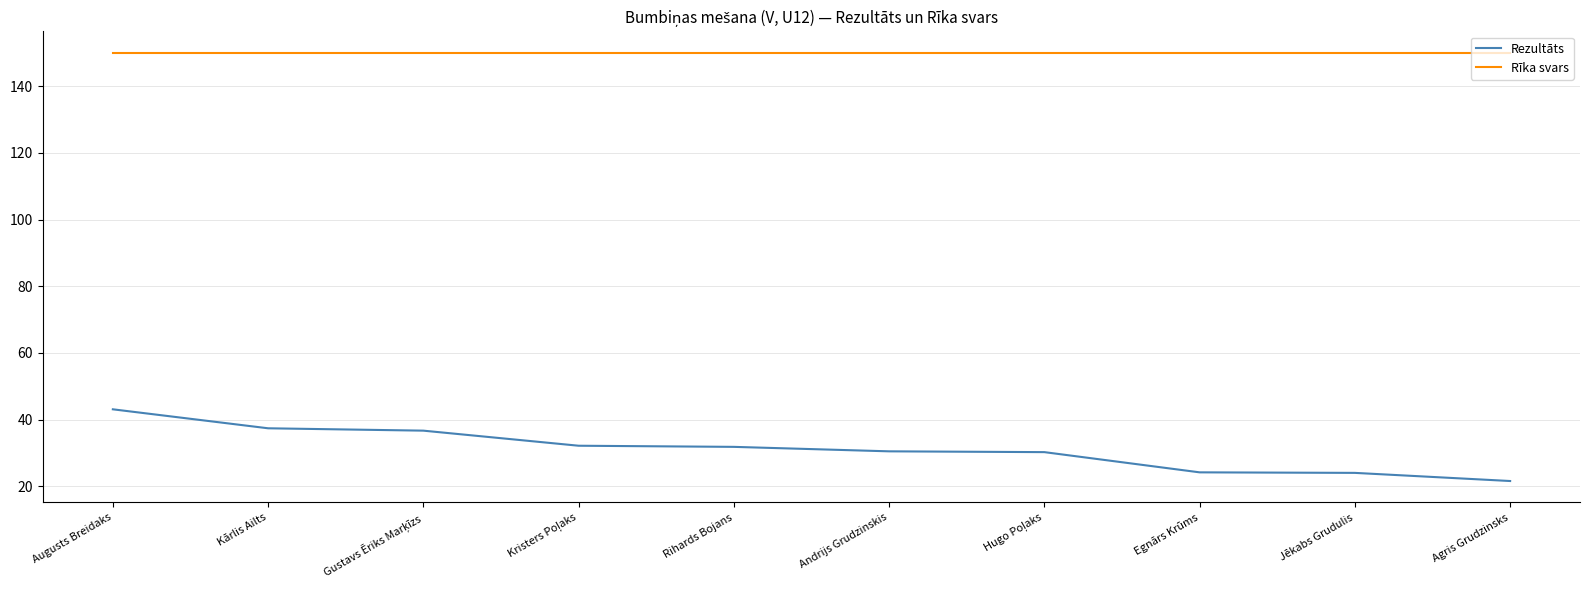

Read the Rīka svars value at Rihards Bojans.

150.0